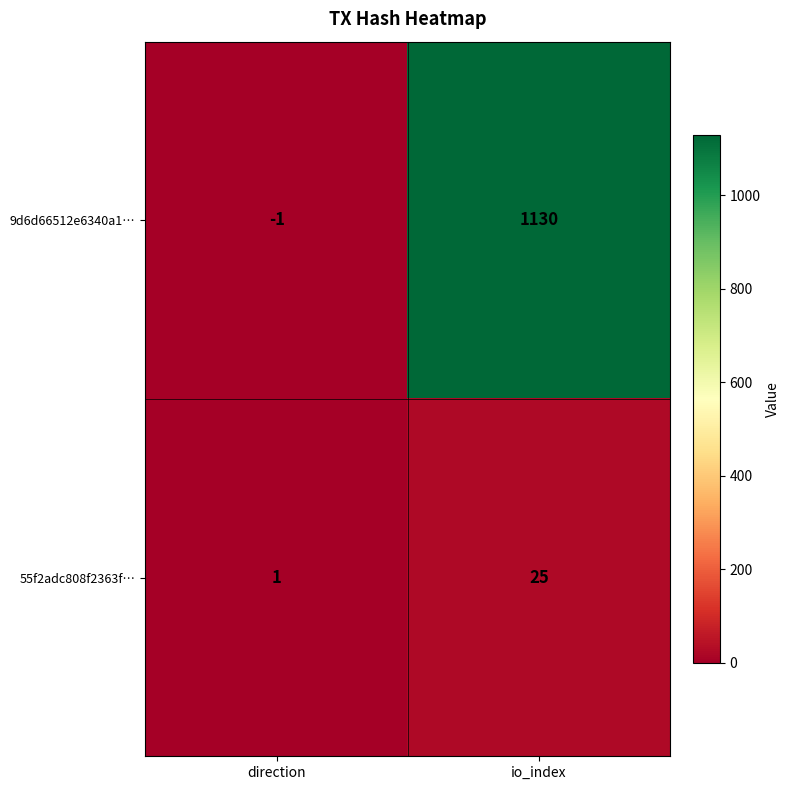

Reading left to right, extract all data points from this chart.

9d6d66512e6340a1…: direction=-1	io_index=1130
55f2adc808f2363f…: direction=1	io_index=25